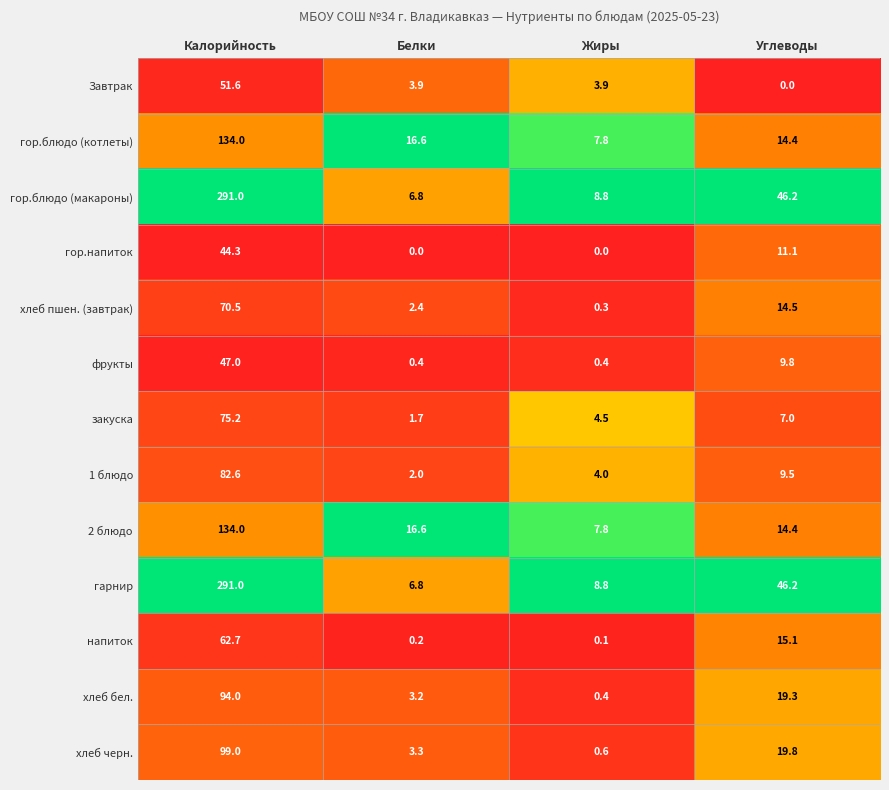

What is the sum of the закуска values at Углеводы and Белки?

8.7